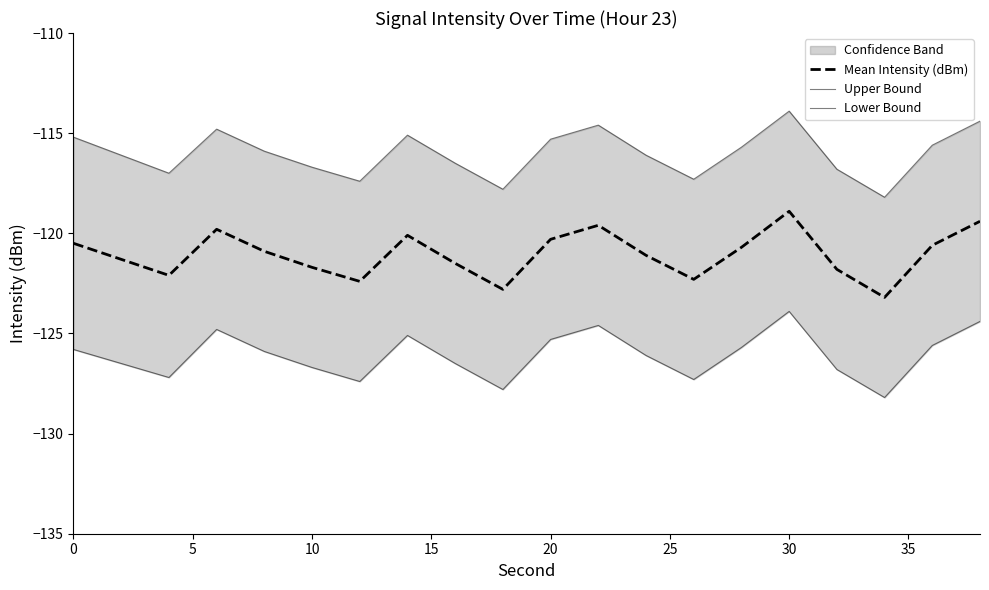

True or false: Lower Bound and Mean Intensity (dBm) cross at least once.

False